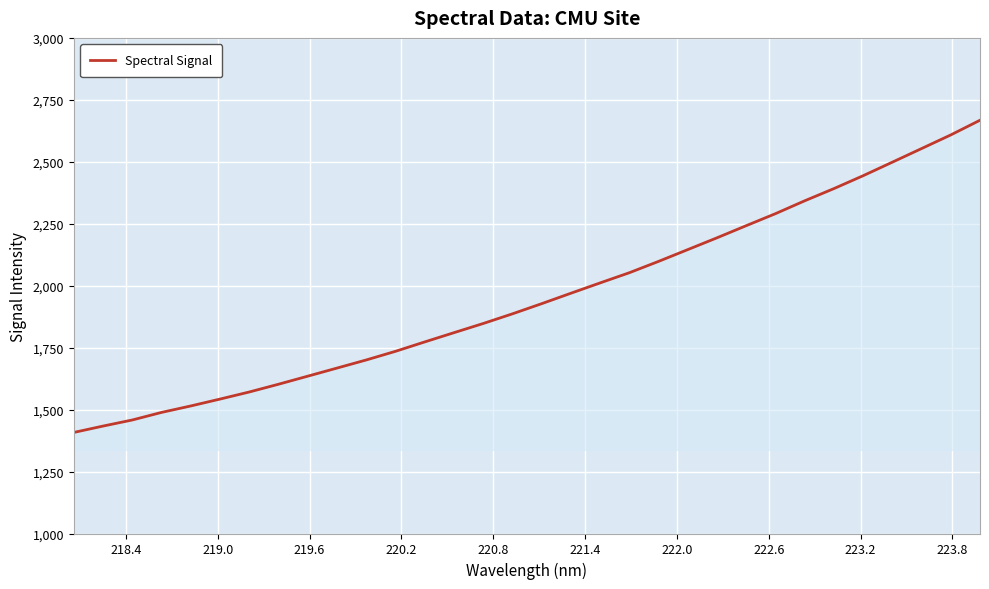

What is the minimum value shown in the chart?

1407.8